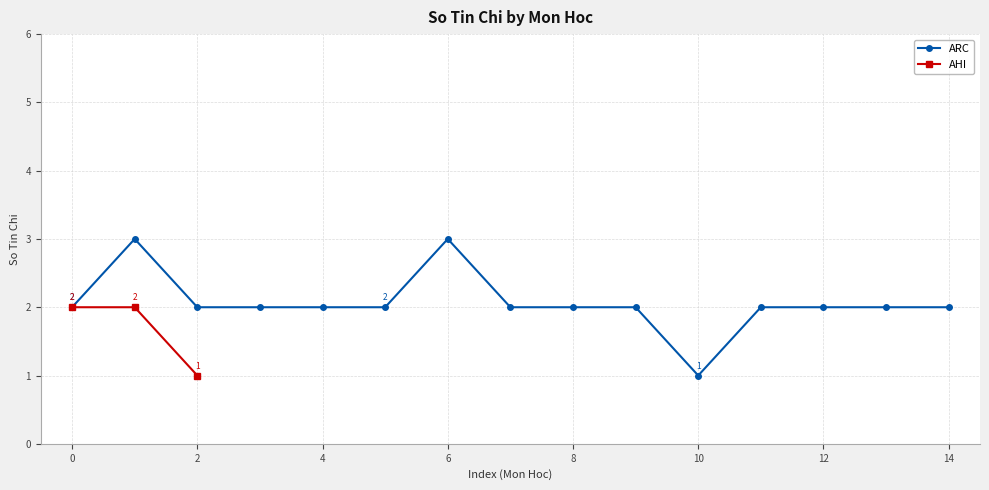

Is it true that AHI equals 2 at 0?

True